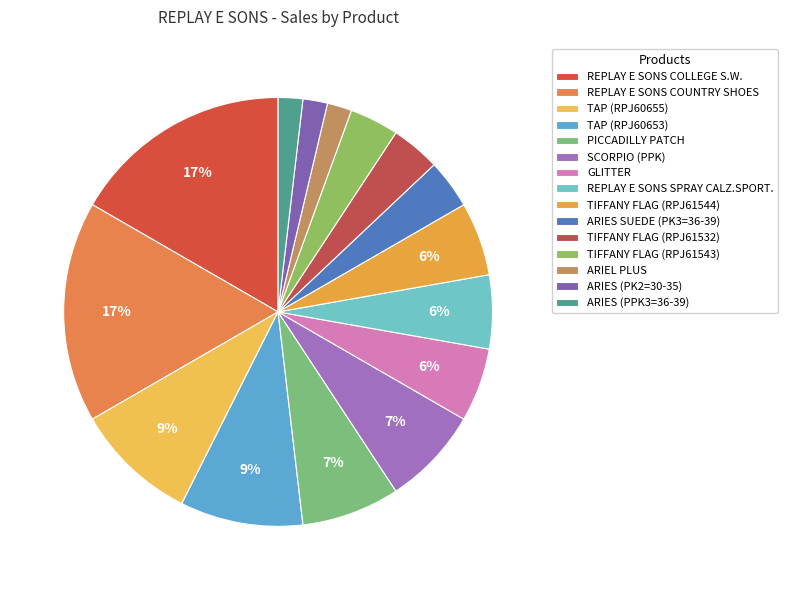

How many segments does this pie chart have?

15